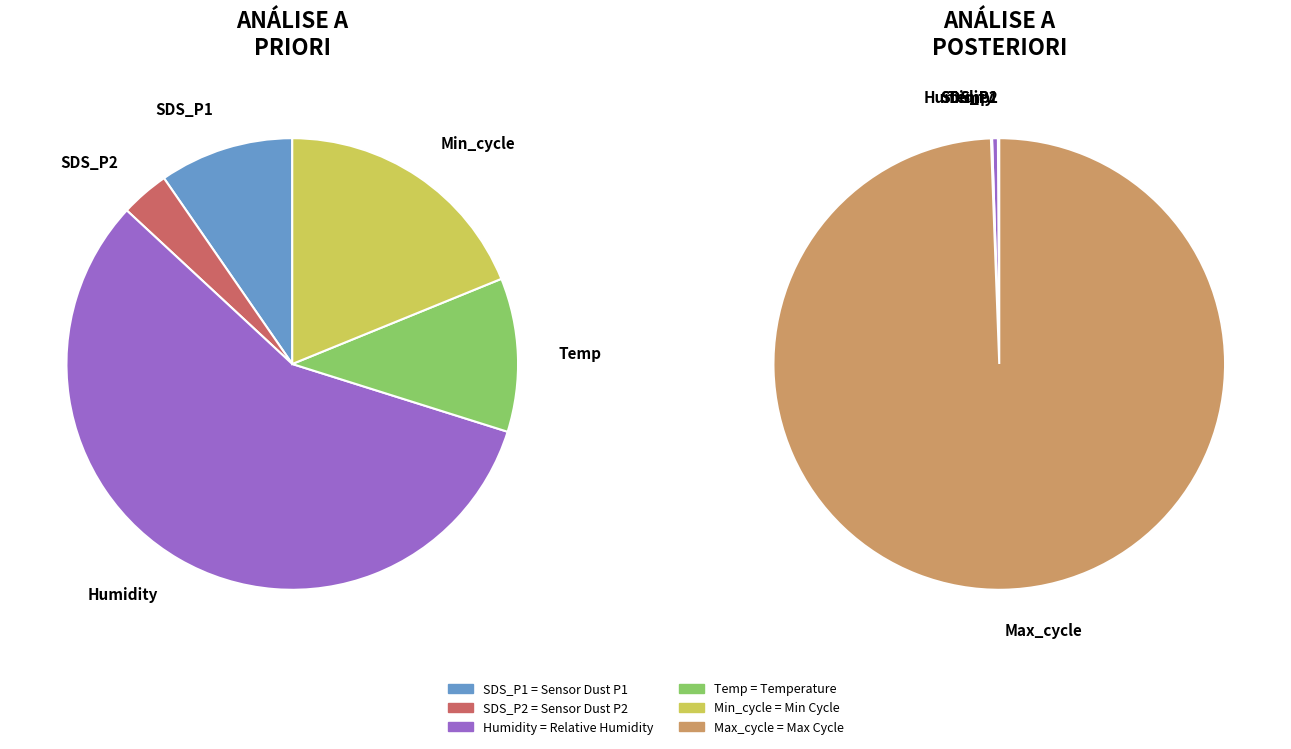

True or false: 22 accounts for 2% of the total.

True